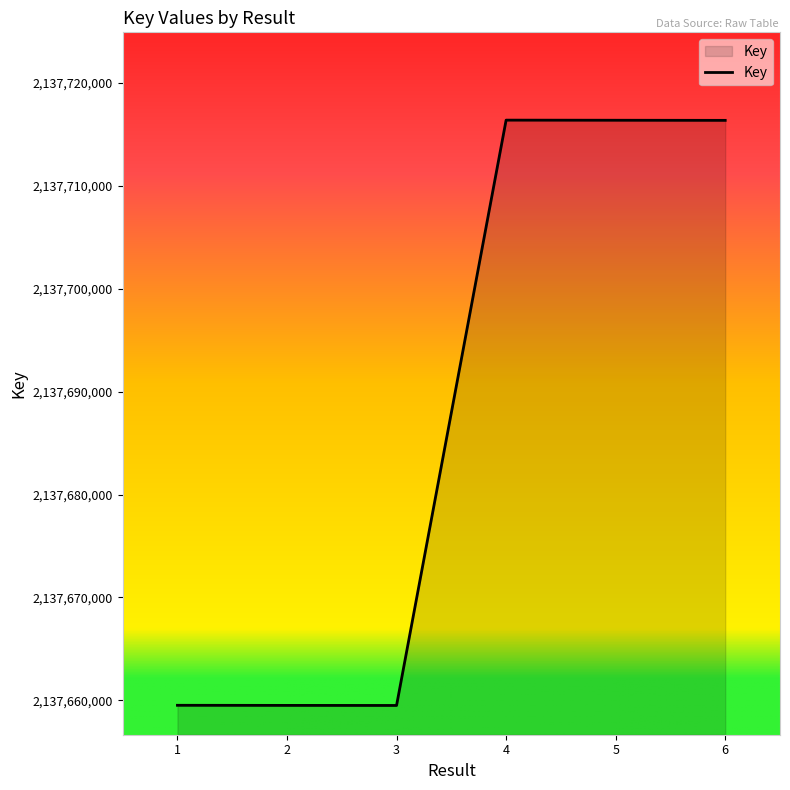

Approximately how many times larger is the value at 2 compared to 1?

1.0